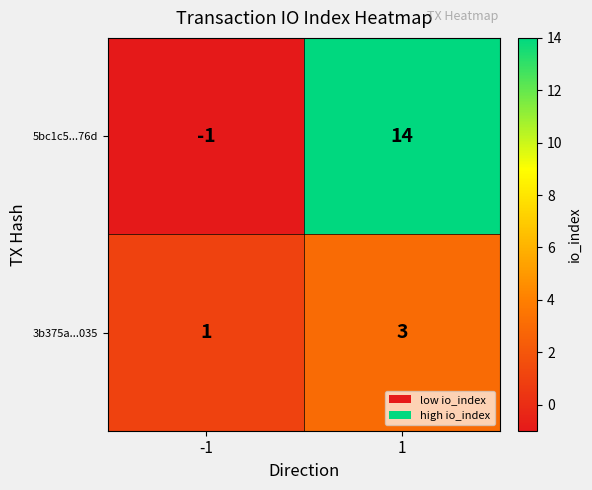

What is the difference between the 5bc1c5...76d values at 1 and -1?

15